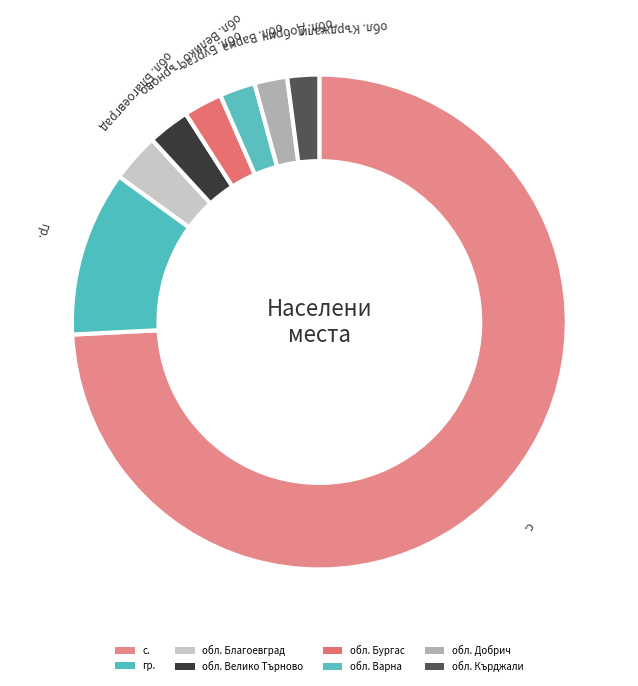

Which slice is the smallest?

обл. Кърджали